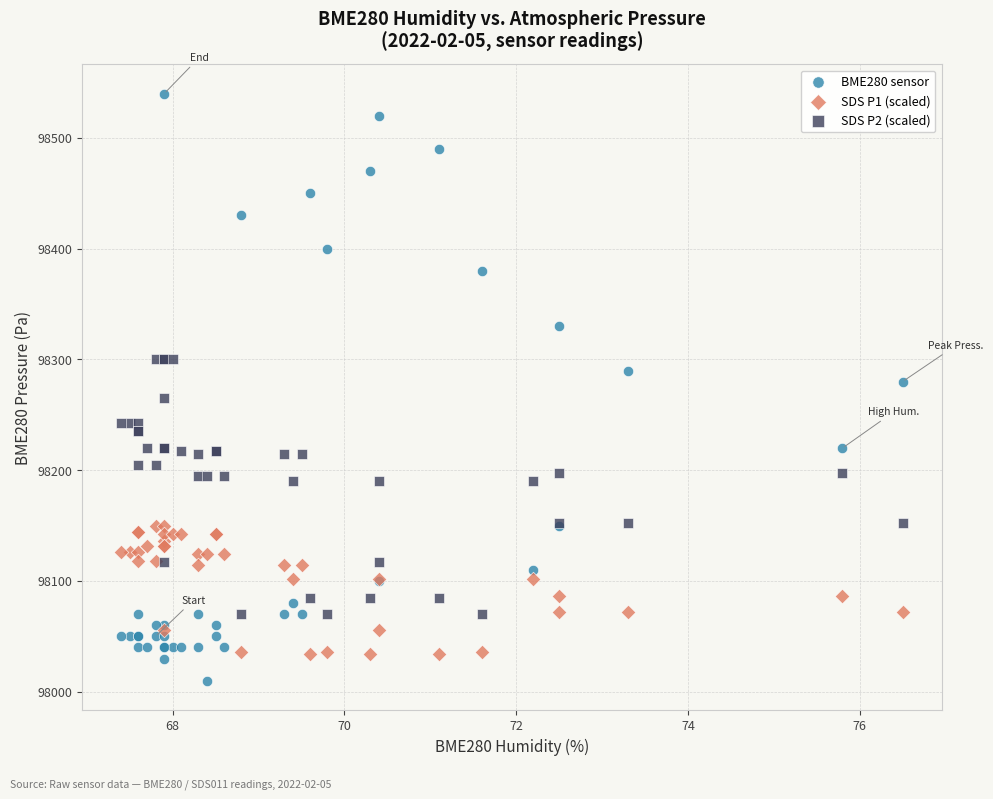

Which series contains the highest Y value?

BME280 sensor